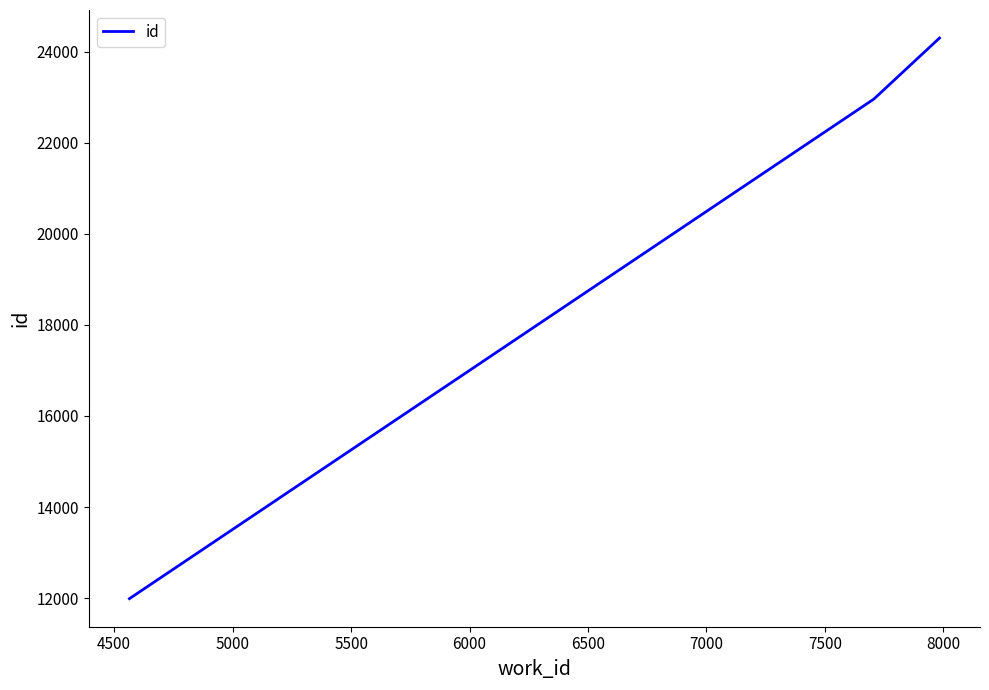

What is the greatest value displayed?

24301